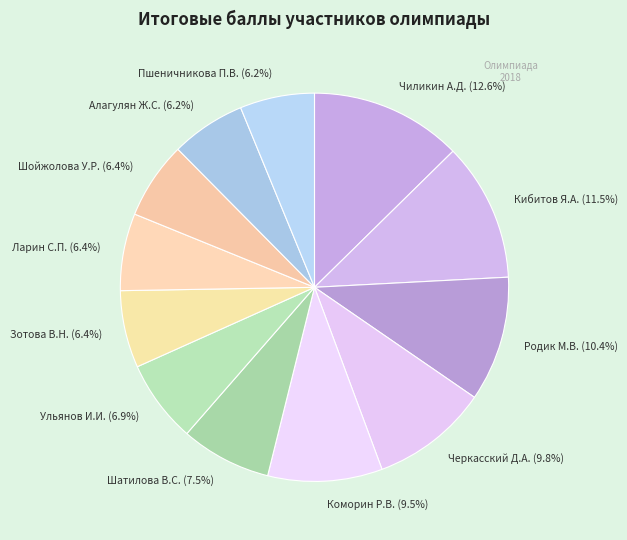

Between Зотова В.Н. (6.4%) and Черкасский Д.А. (9.8%), which is larger?

Черкасский Д.А. (9.8%)